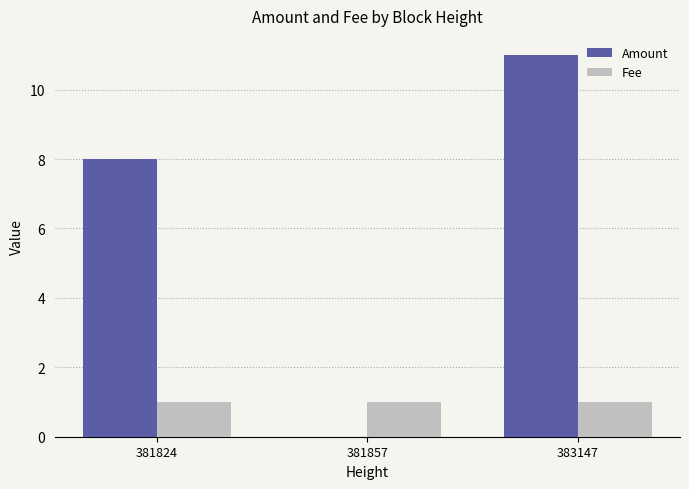

Is the value of Amount at 381857 greater than the value of Fee at 383147?

No